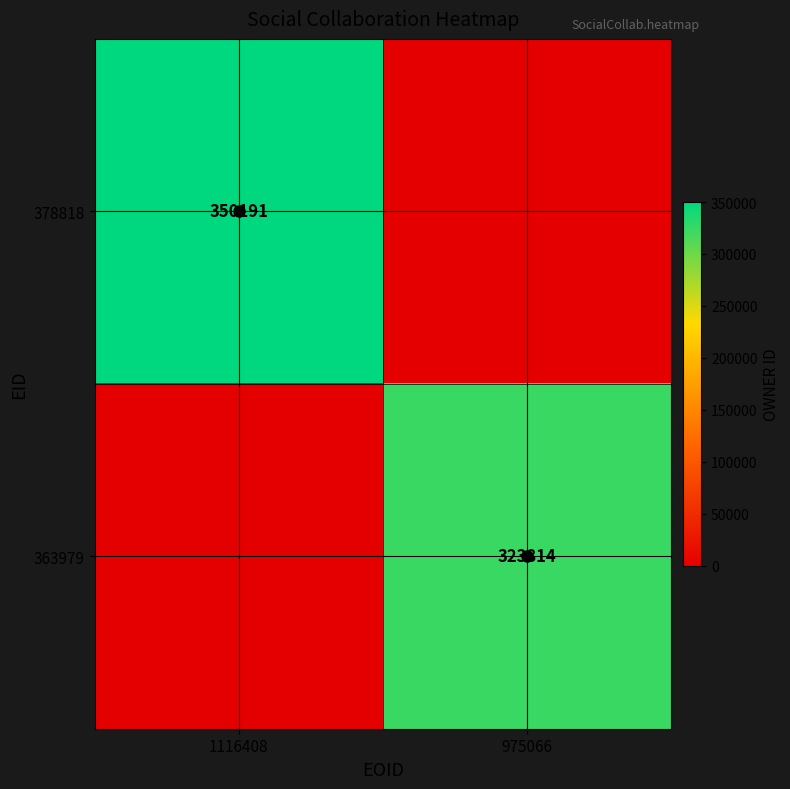

Rank the series at 1116408 from lowest to highest value.

363979, 378818